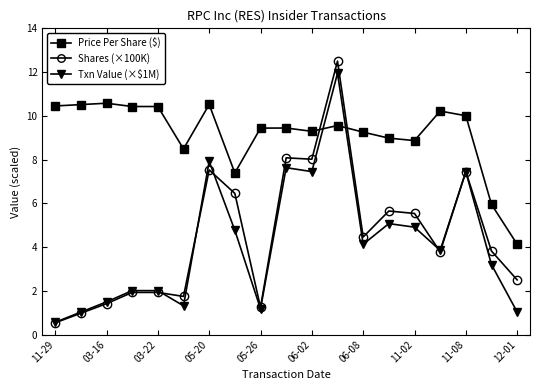

What is the value of the Shares (×100K) point at the 16th from the left?

3.8